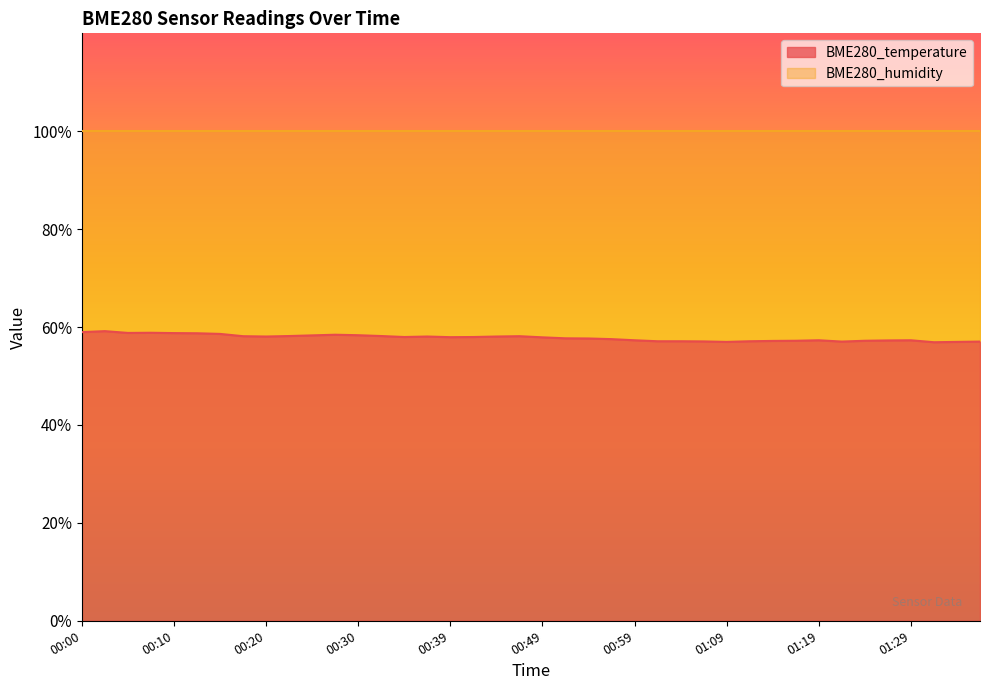

What is the label of the 25th point from the right?

00:37